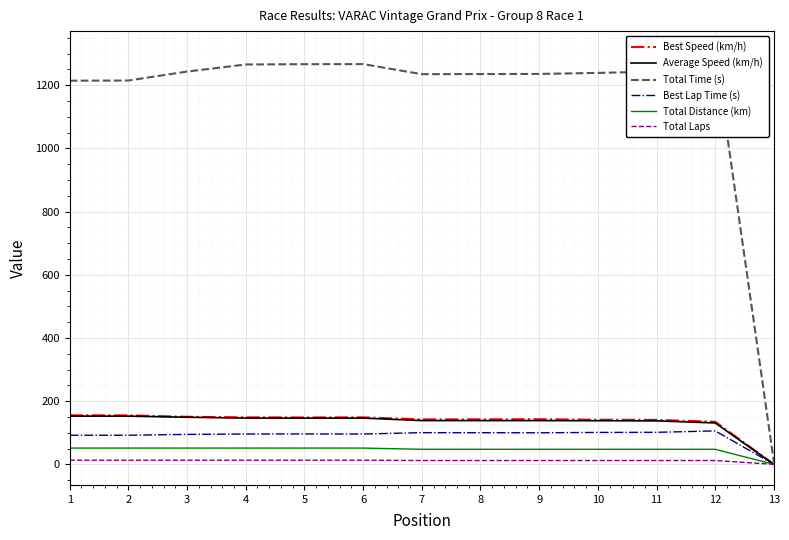

True or false: Best Speed (km/h) has more than 2 points higher than both neighbors.

False